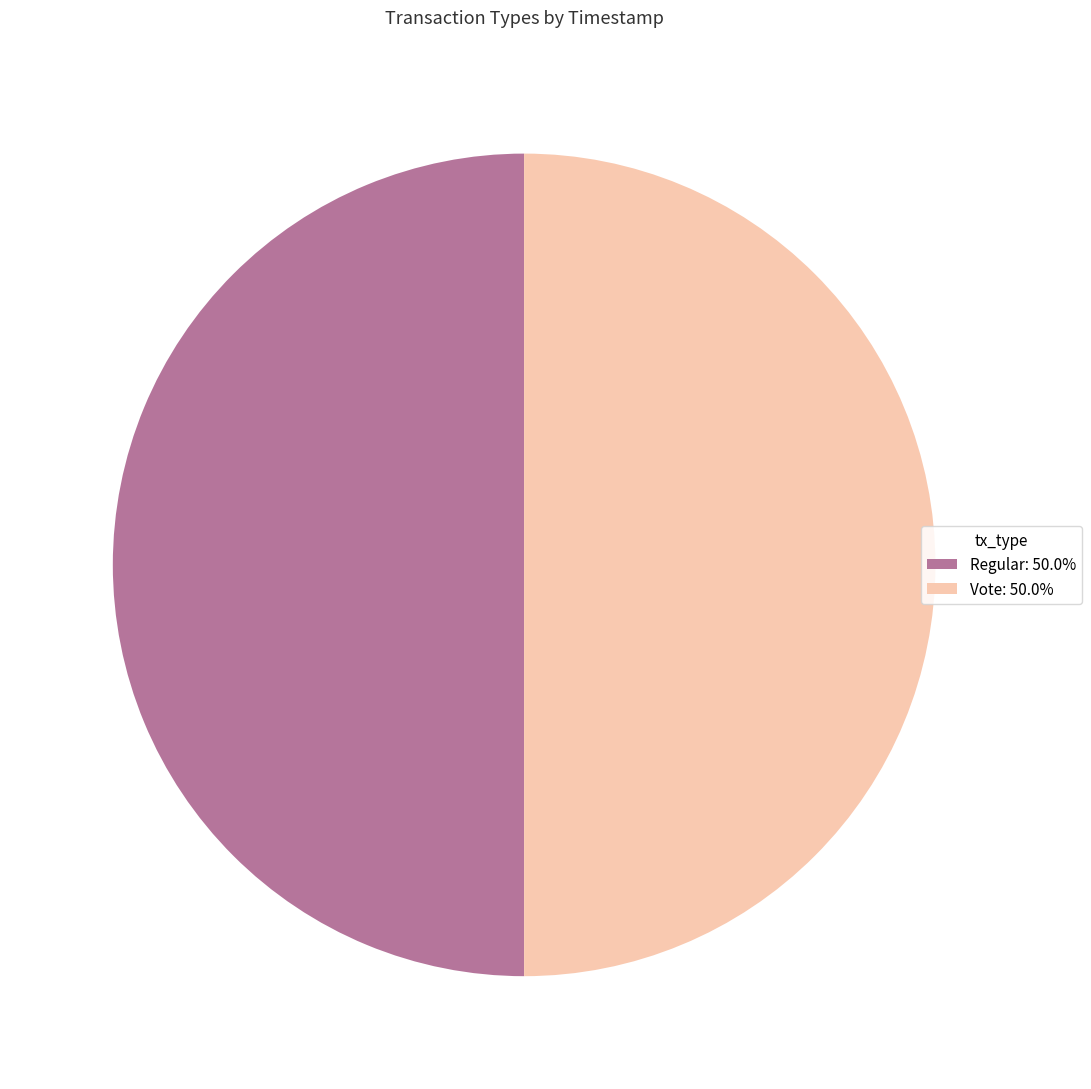

What is the ratio of the value at Vote to the value at Regular?

1.0